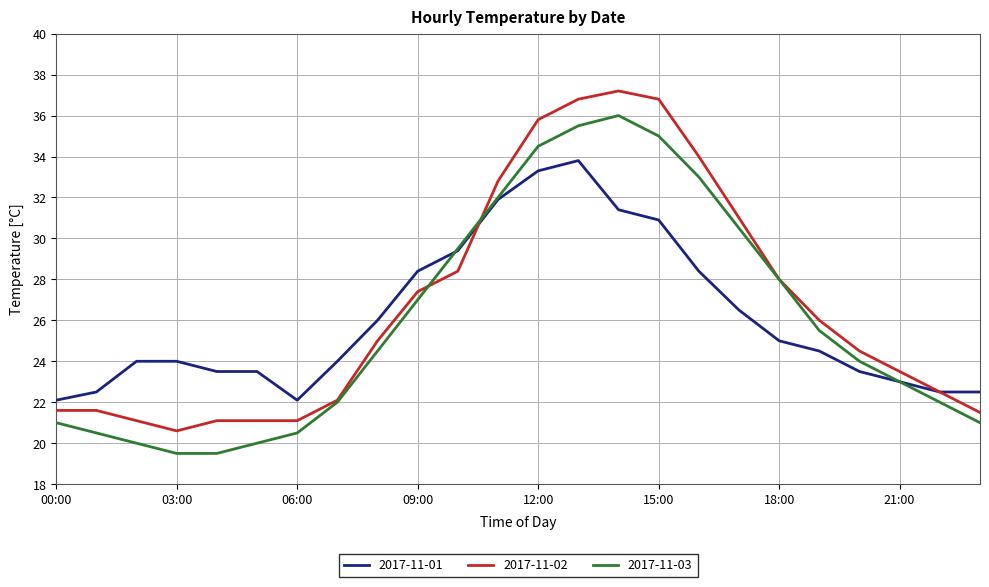

What is the lowest value of the 2017-11-01 series?

22.1